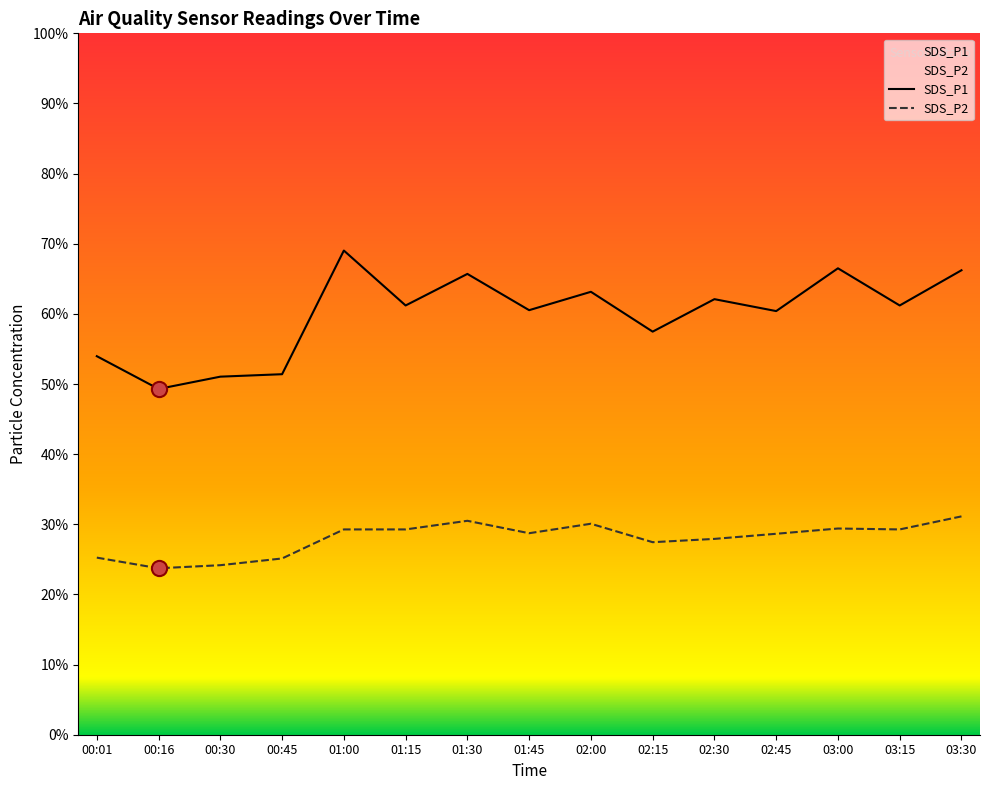

Is the value of SDS_P1 at 01:45 greater than the value of SDS_P2 at 00:45?

Yes